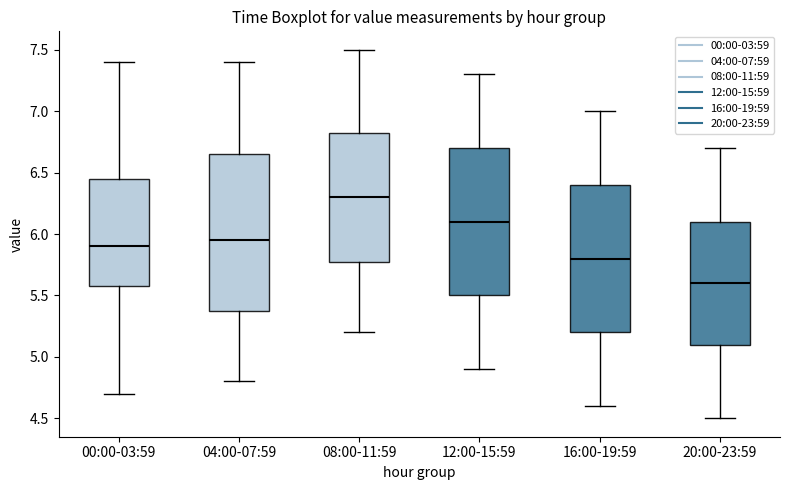

Which box is the tallest, from its lower edge to its upper edge?

04:00-07:59